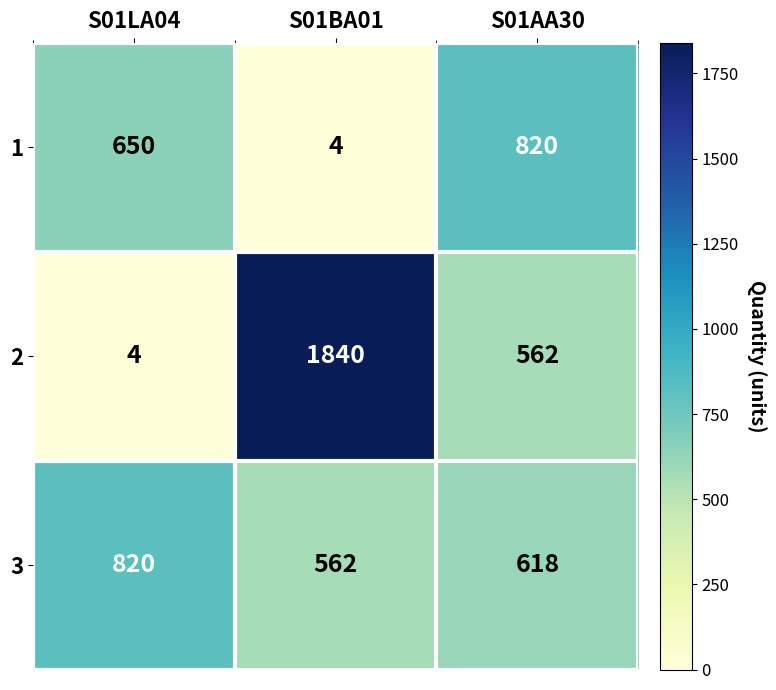

What is the highest value of the 2 series?

1840